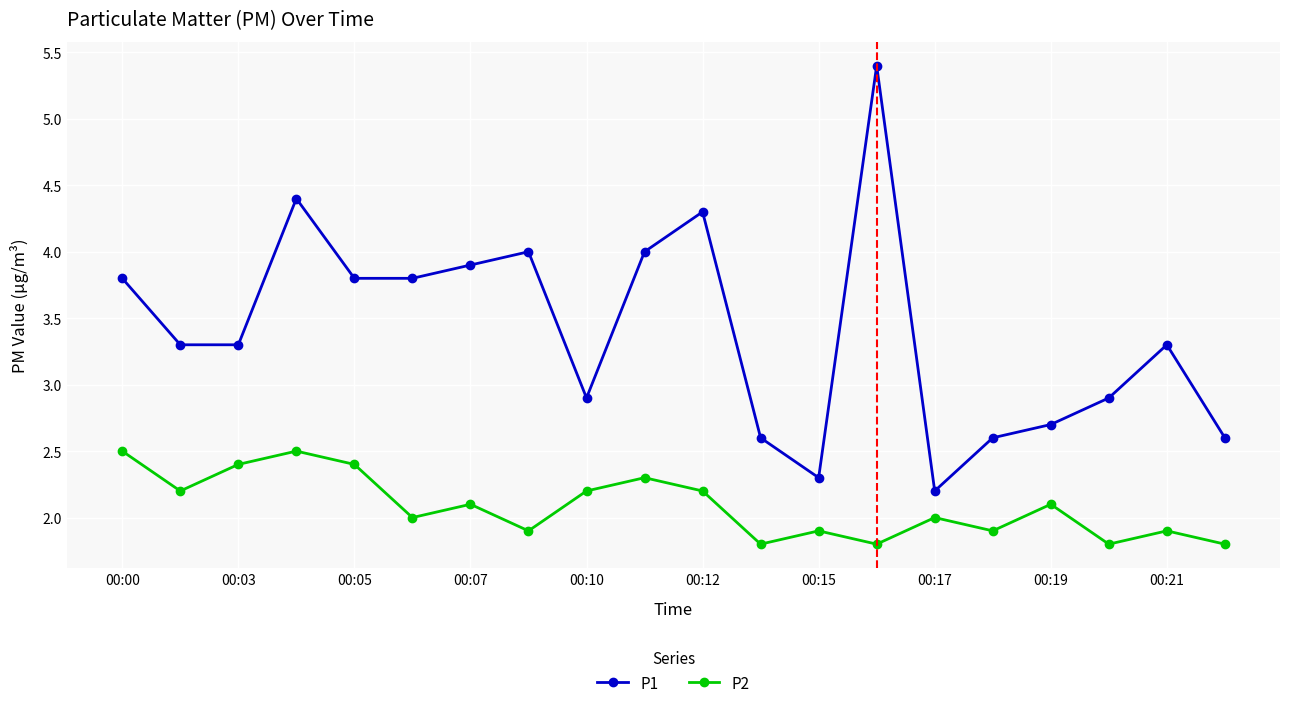

What is the value of the P1 point at the 7th from the left?

3.9